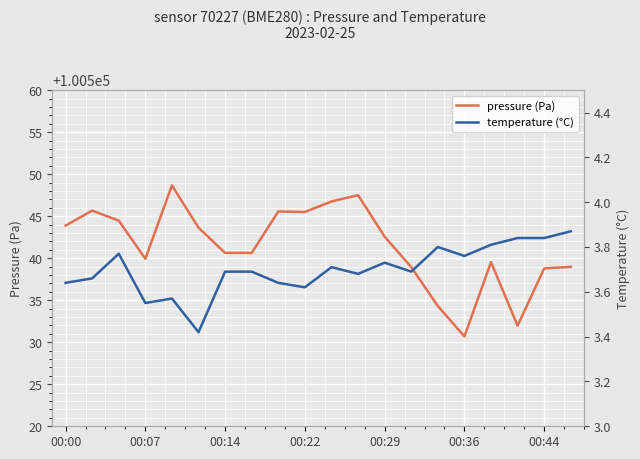

How many interior local valleys does the pressure (Pa) series have?

4